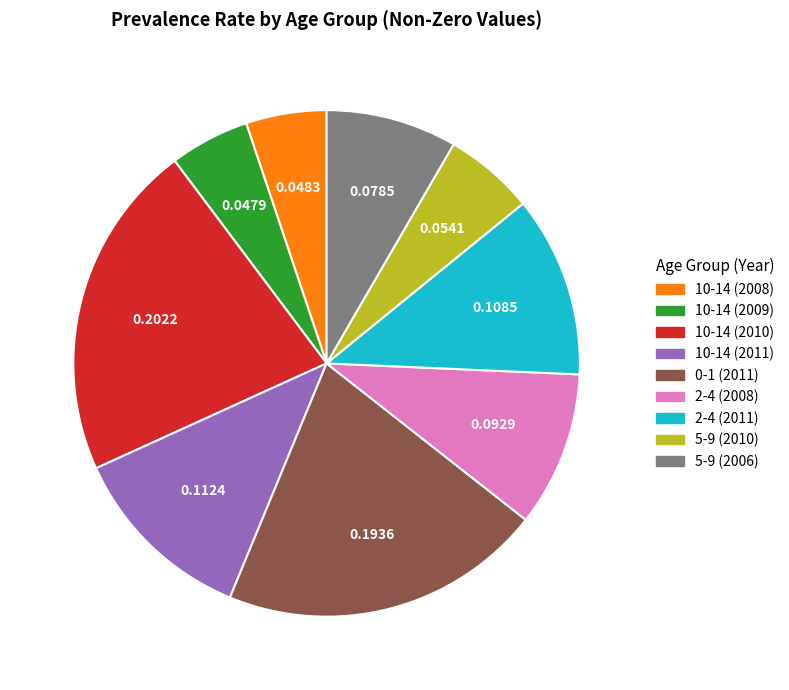

Does any single category account for the majority?

No